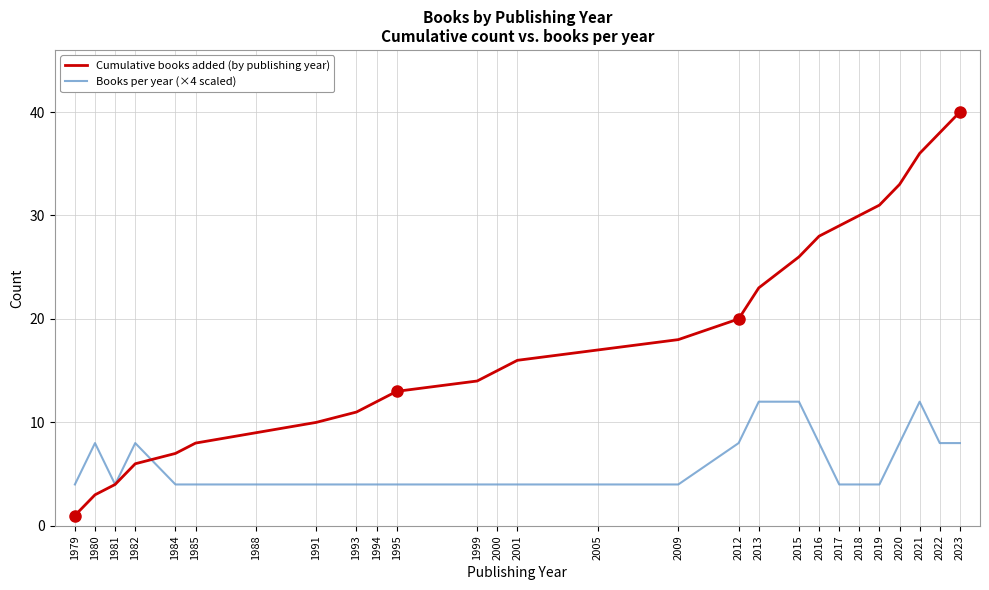

List the labels in order of Cumulative books added (by publishing year) value, smallest first.

1979, 1980, 1981, 1982, 1984, 1985, 1988, 1991, 1993, 1994, 1995, 1999, 2000, 2001, 2005, 2009, 2012, 2013, 2015, 2016, 2017, 2018, 2019, 2020, 2021, 2022, 2023